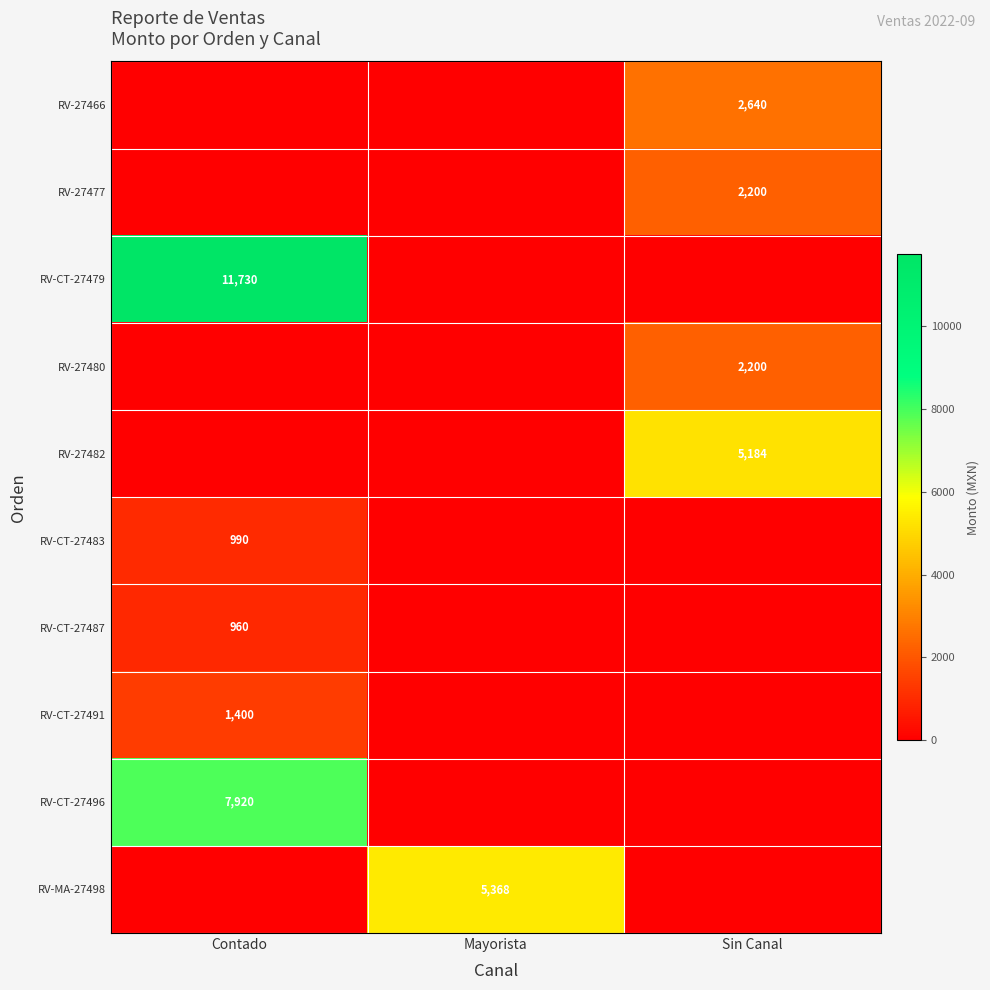

Is it true that RV-27477 equals 2200 at Sin Canal?

True